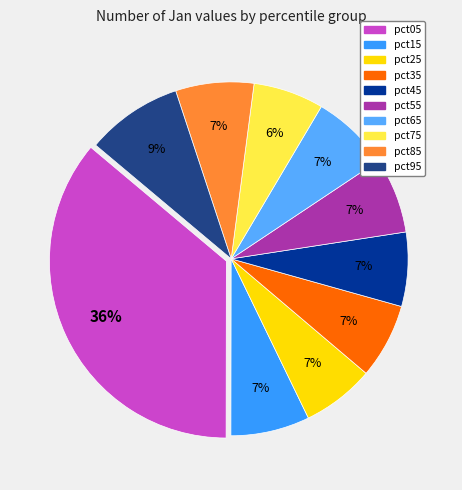

How much of the chart is everything except pct85?

92.8%